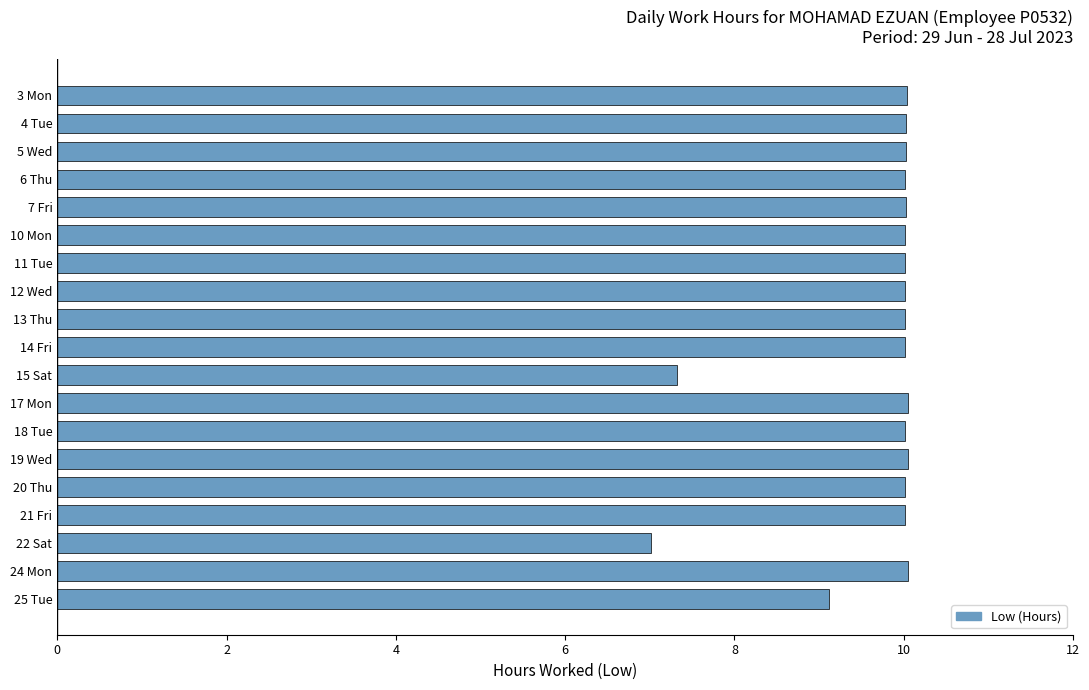

What is the label of the 5th bar from the bottom?

20 Thu